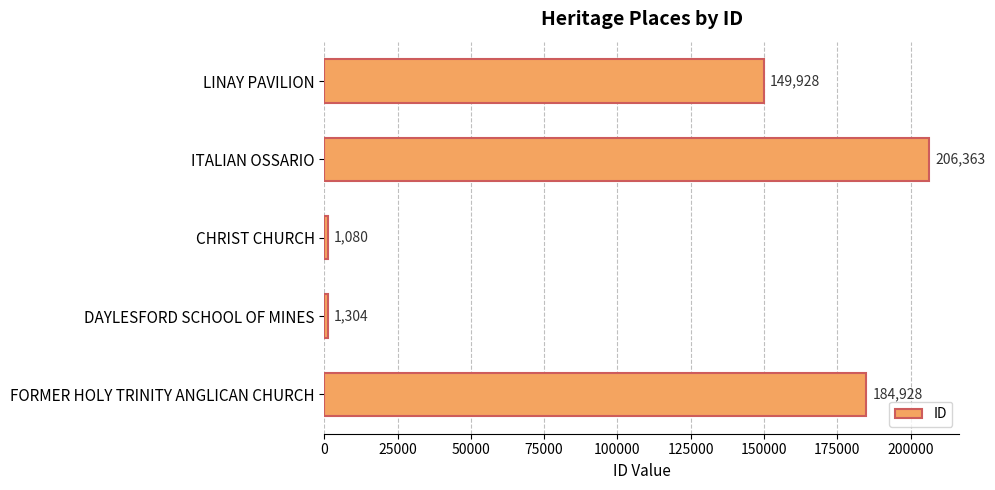

Read the value at LINAY PAVILION, to the nearest 10.

149930